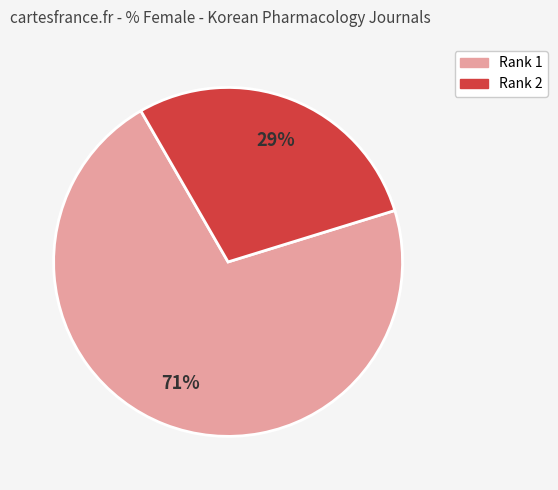

To the nearest percent, what is the average slice percentage?

50%